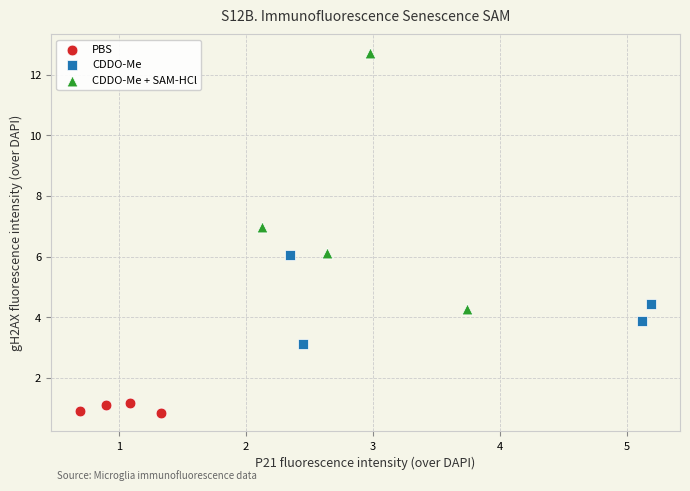

Which series has the largest Y range (max minus min)?

CDDO-Me + SAM-HCl